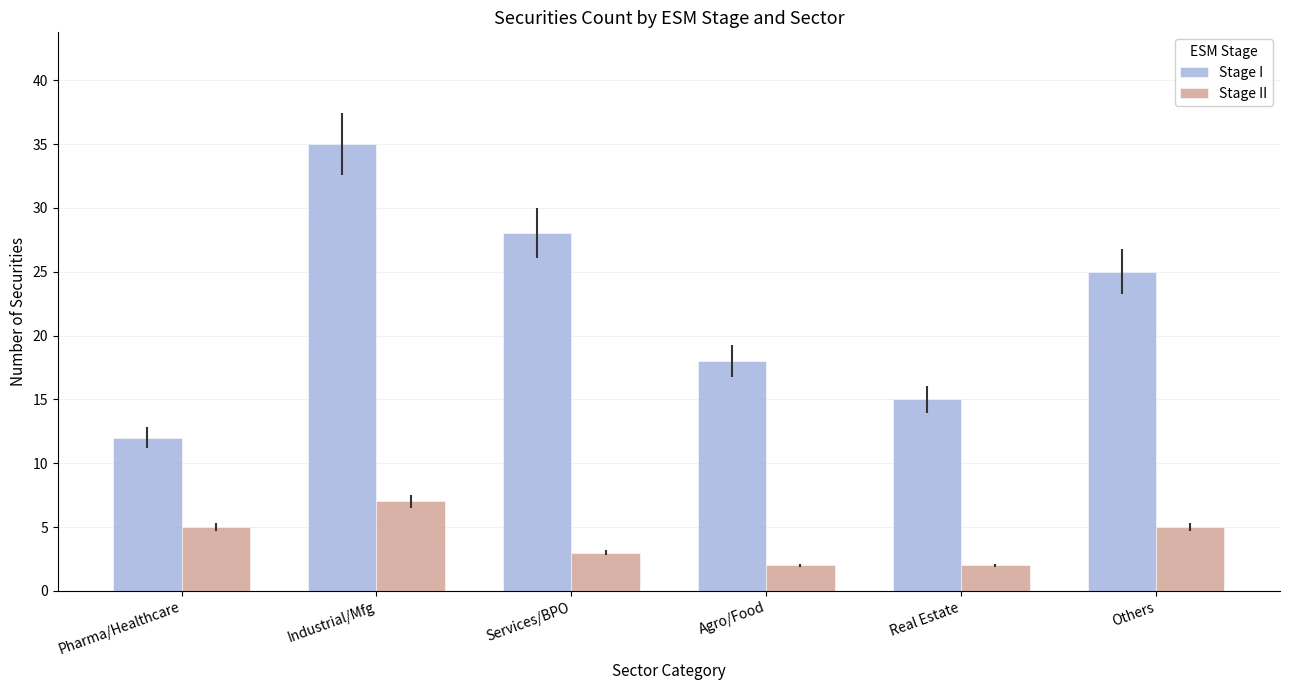

Rank the series by their maximum value, from highest to lowest.

Stage I, Stage II